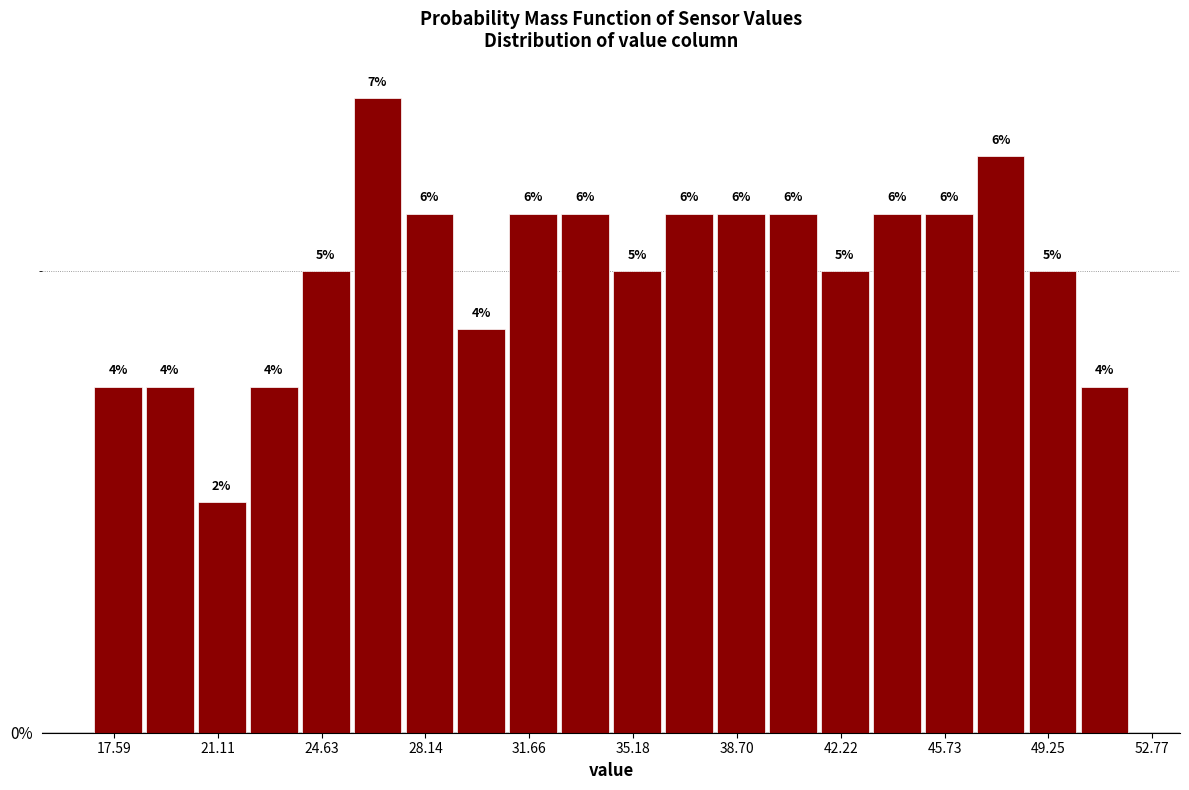

Around what value on the x-axis is the tallest bar? Give the approximate position of its centre, as read against the axis.

26.5